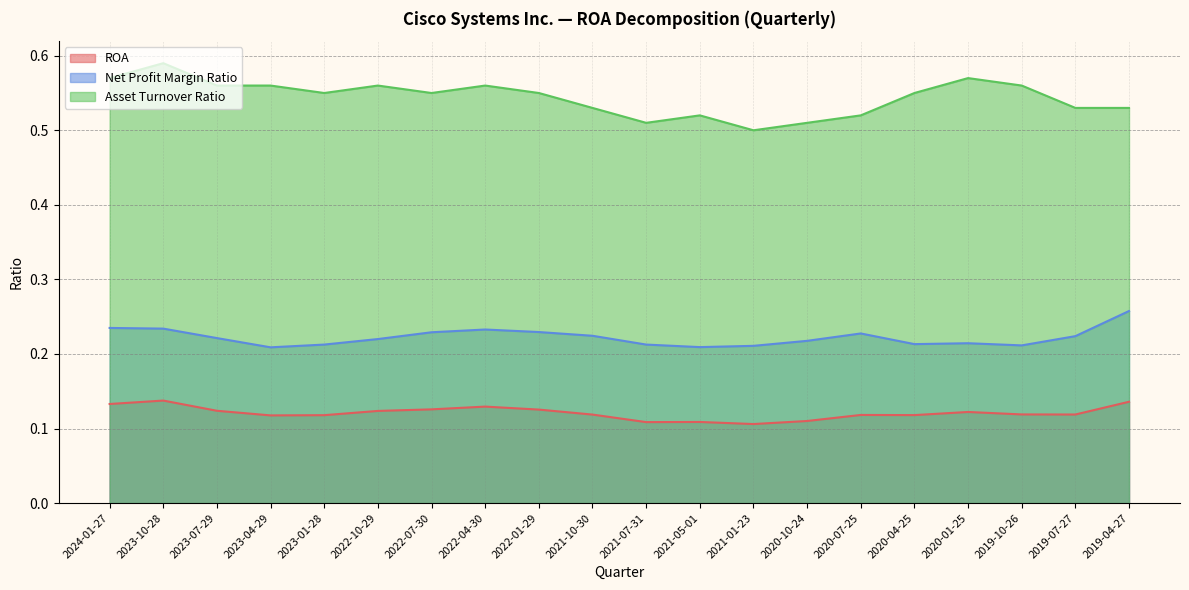

At which label does ROA reach its peak?

2023-10-28